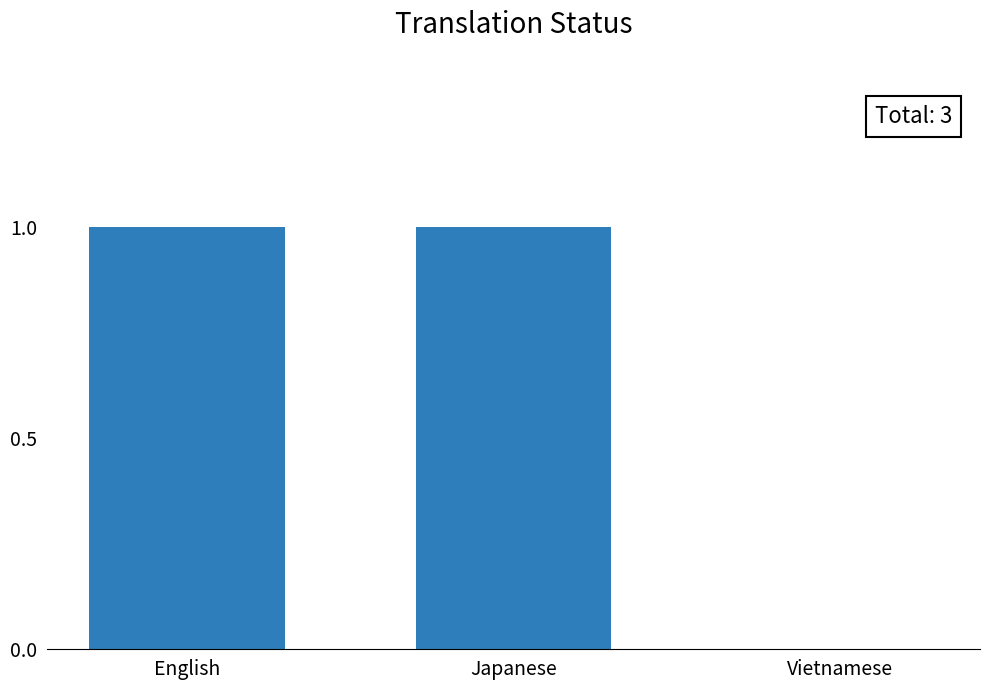

What is the sum of all values?

2